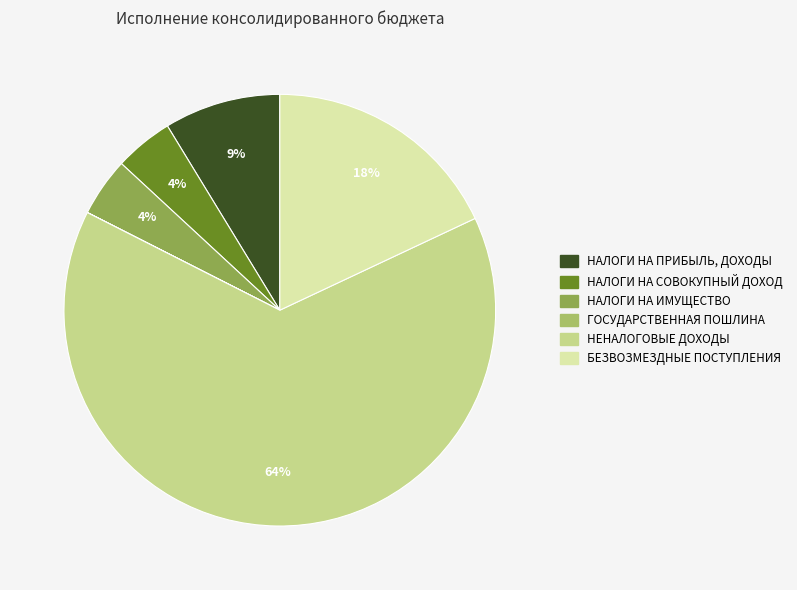

Between БЕЗВОЗМЕЗДНЫЕ ПОСТУПЛЕНИЯ and НЕНАЛОГОВЫЕ ДОХОДЫ, which is larger?

НЕНАЛОГОВЫЕ ДОХОДЫ